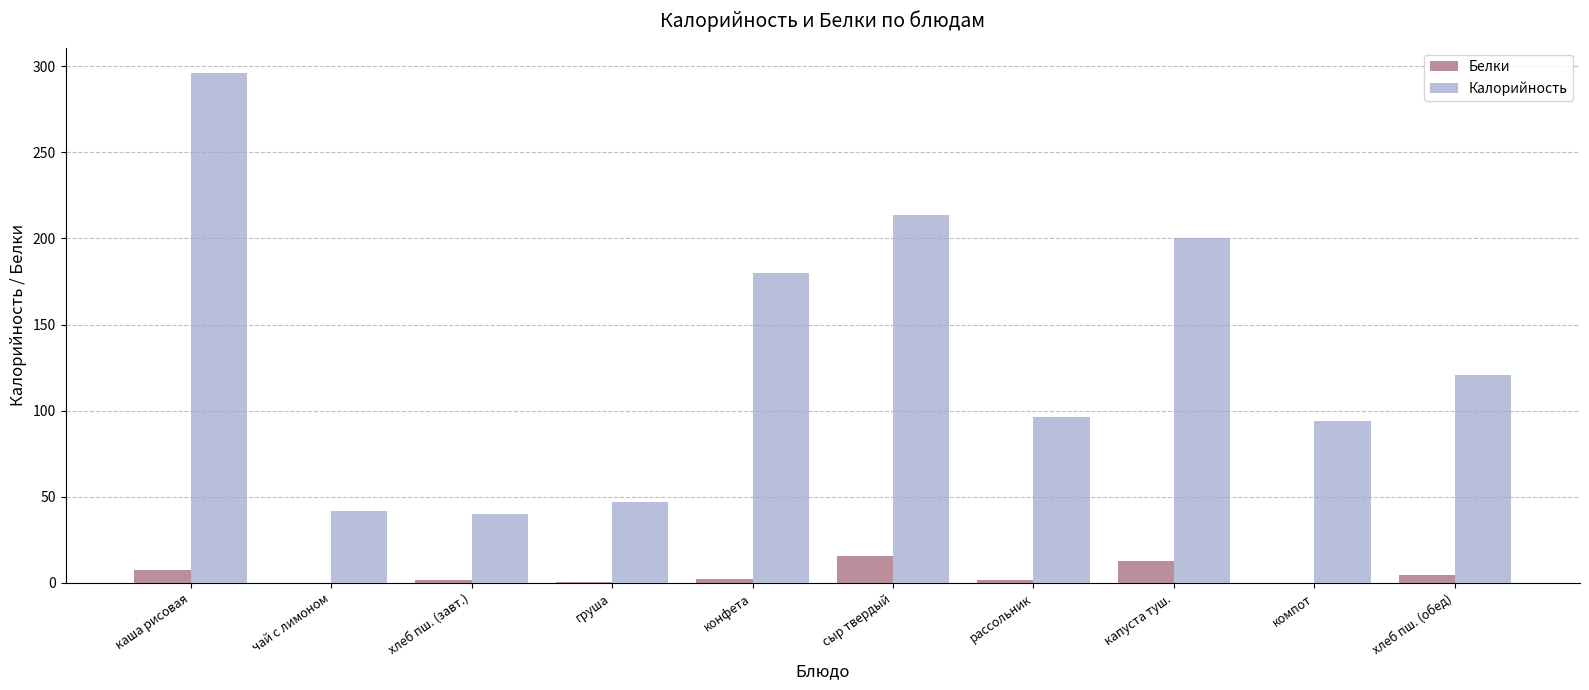

Which category has the highest value across all series?

каша рисовая